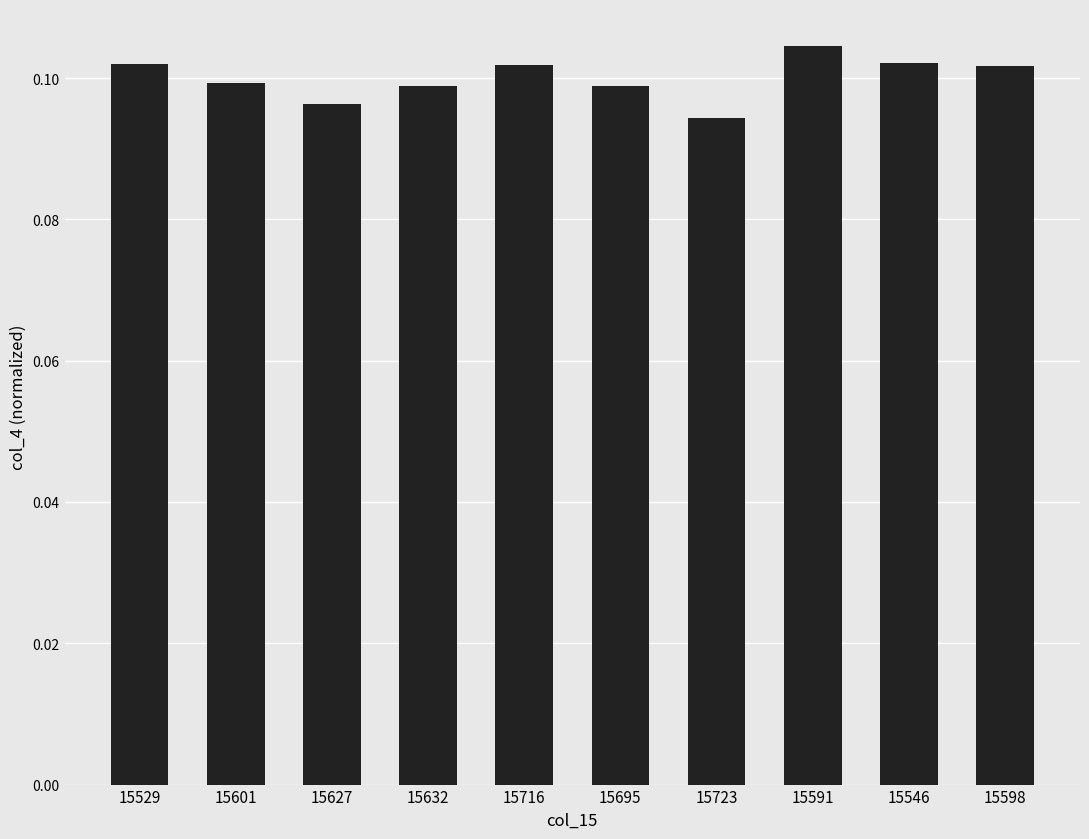

Which category has the highest value across all series?

15591